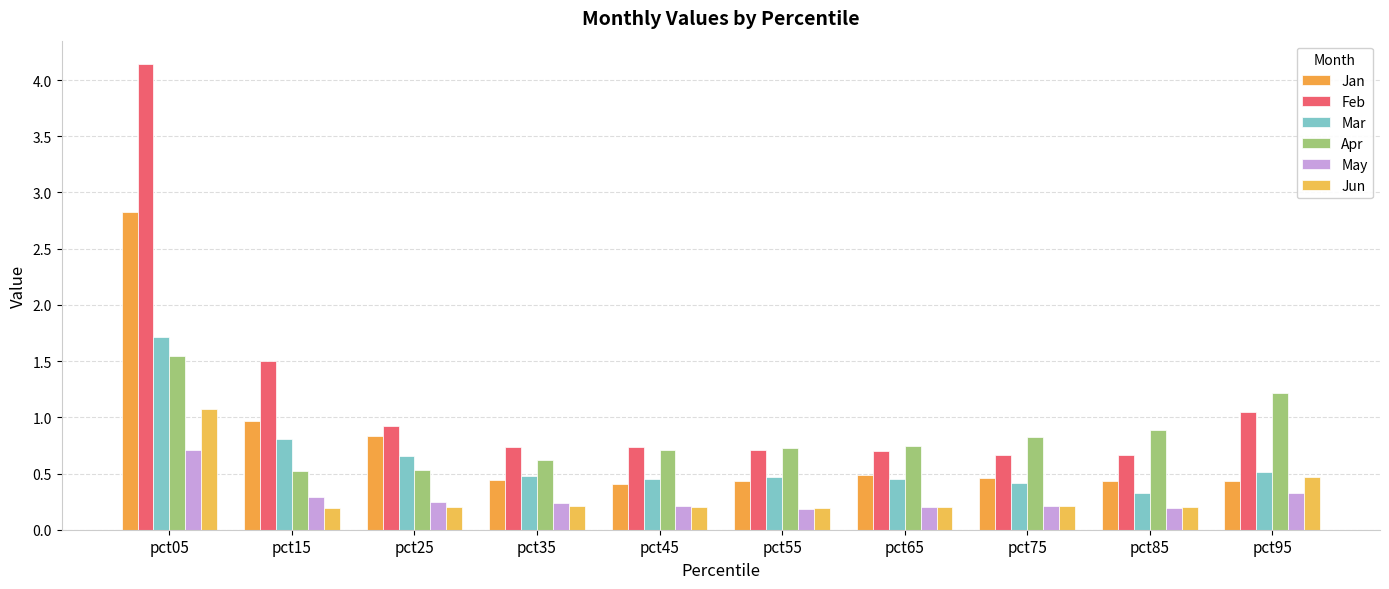

What is the smallest value displayed?

0.2